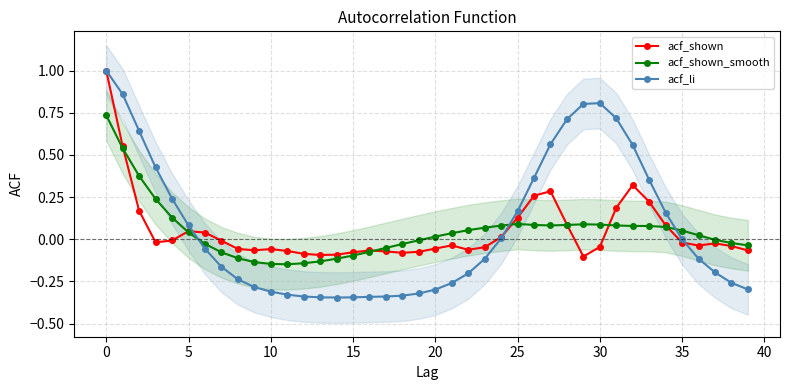

What is the greatest value displayed?

1.0